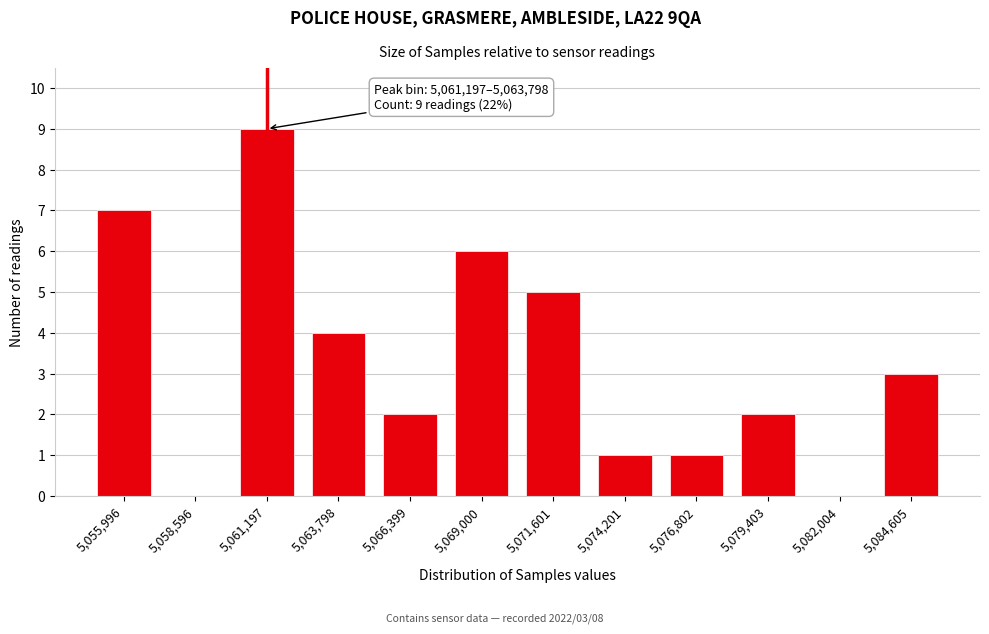

Reading left to right, extract all data points from this chart.

5,055,996=7	5,058,596=0	5,061,197=9	5,063,798=4	5,066,399=2	5,069,000=6	5,071,601=5	5,074,201=1	5,076,802=1	5,079,403=2	5,082,004=0	5,084,605=3